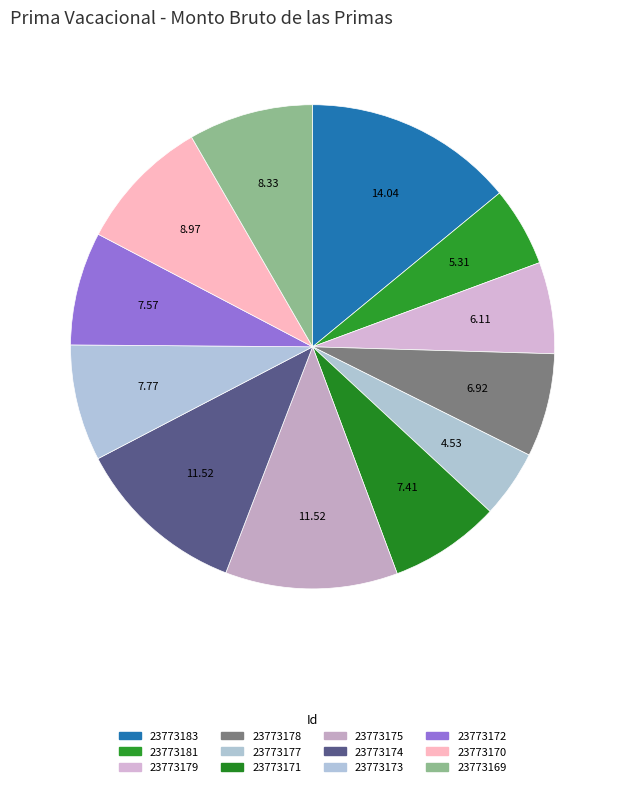

Is 23773178 the majority of the pie?

No